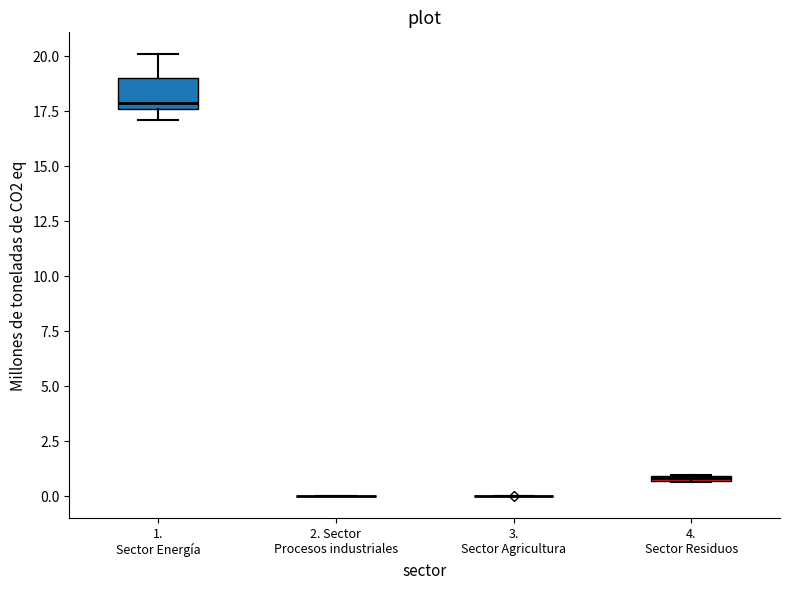

Where does the lower whisker of the box for 1. Sector Energía end on the y-axis? The values are not printed on the chart, so give them approximately, as read against the axis.

17.0